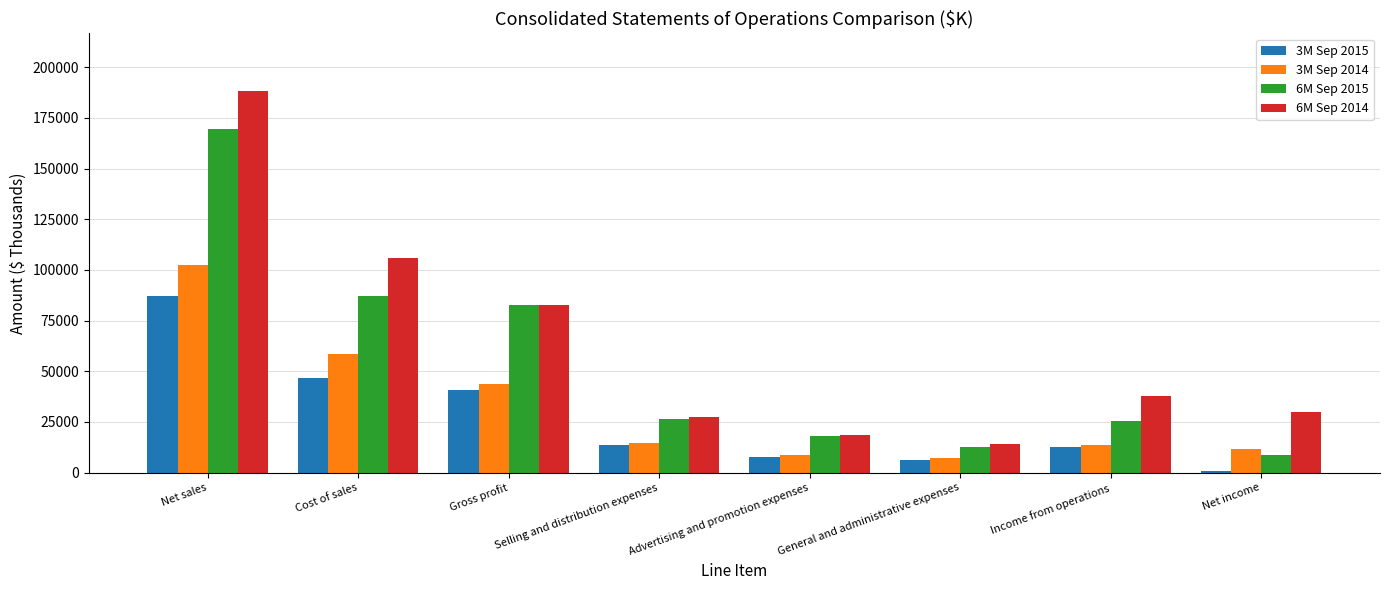

What is the sum of the 3M Sep 2015 values at Income from operations and Net income?

13521